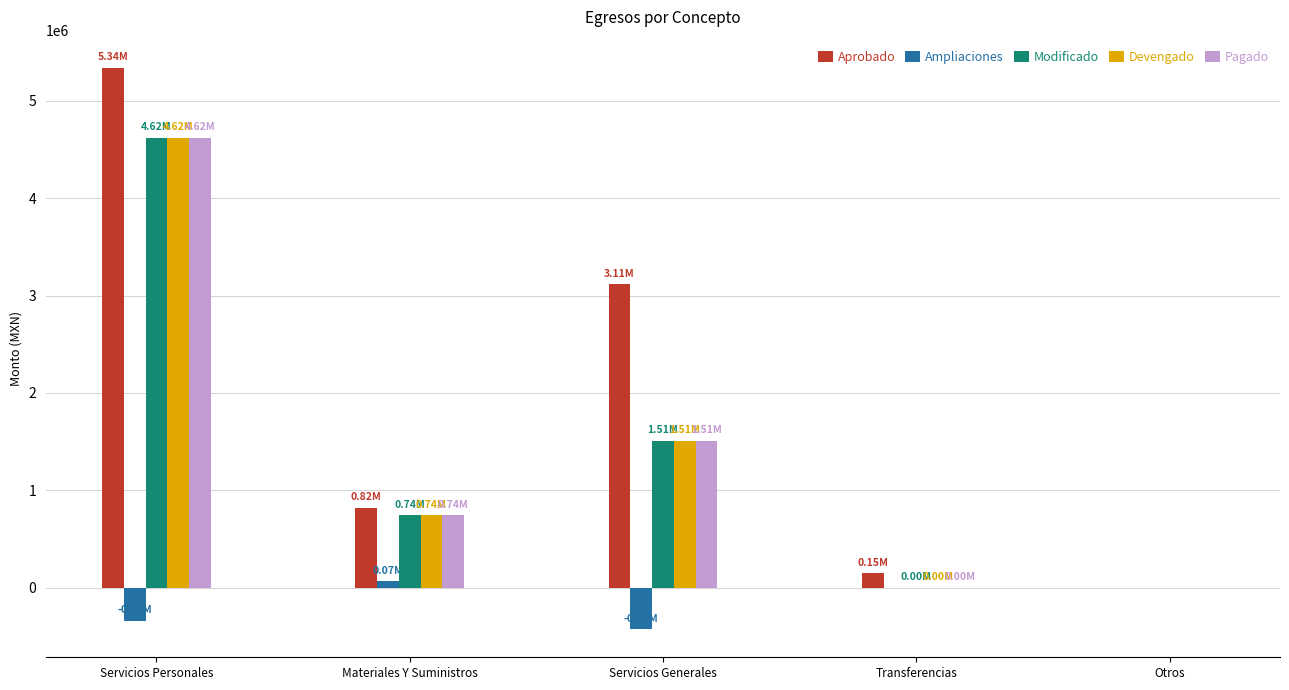

At which label does Pagado reach its peak?

Servicios Personales